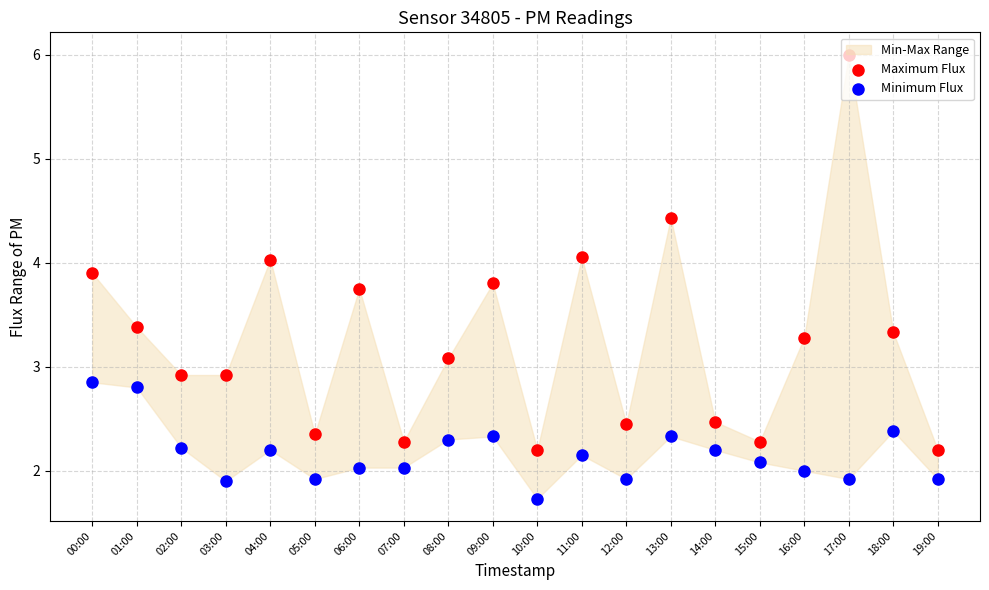

Which series has the largest Y range (max minus min)?

Maximum Flux